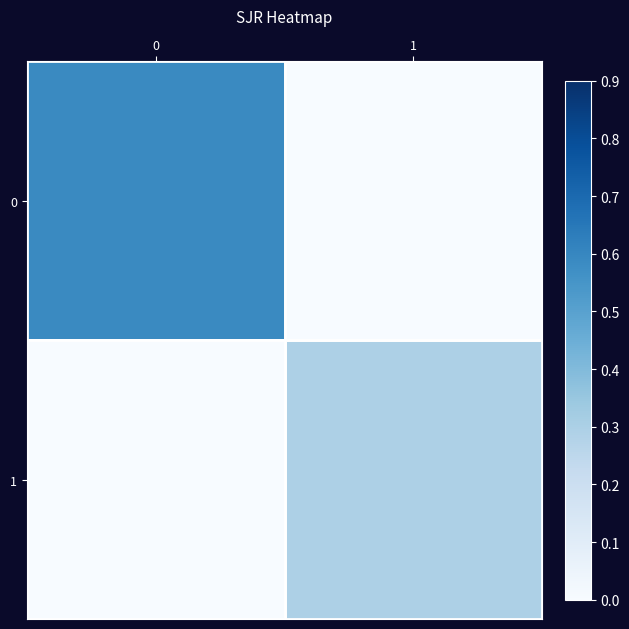

Rank the series at 0 from highest to lowest value.

row_0, row_1